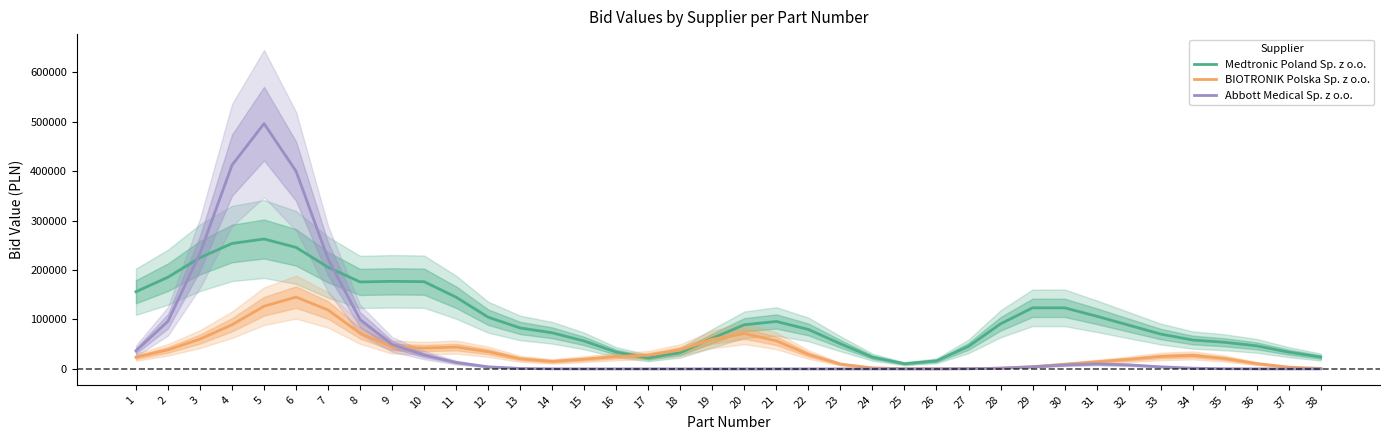

List the labels in order of BIOTRONIK Polska Sp. z o.o. value, smallest first.

26, 25, 27, 38, 28, 24, 37, 29, 30, 23, 36, 31, 14, 32, 15, 13, 35, 1, 16, 33, 34, 17, 22, 12, 18, 2, 10, 11, 9, 21, 19, 3, 20, 8, 4, 7, 5, 6